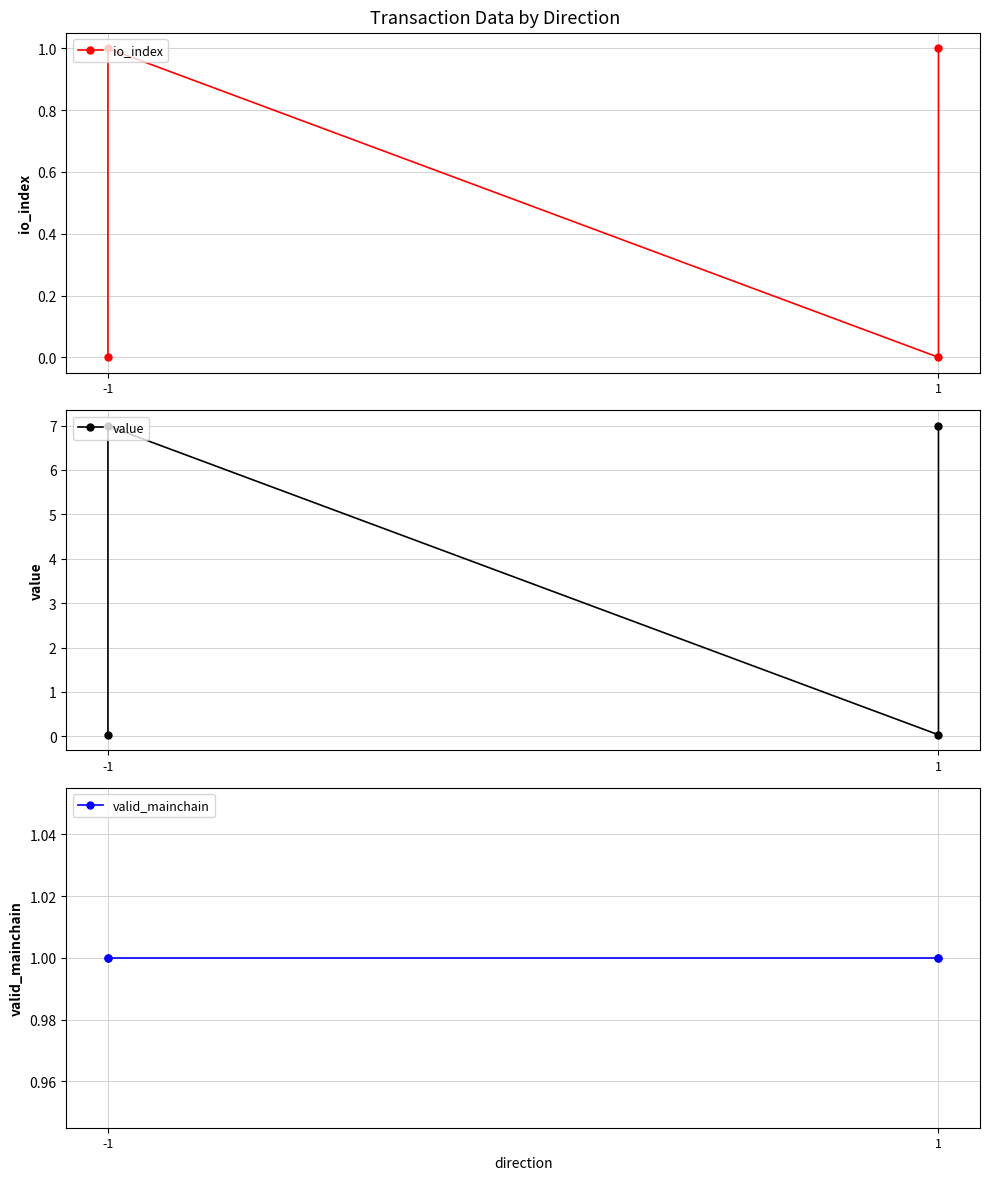

List the series in order of their peak value, highest first.

value, io_index, valid_mainchain